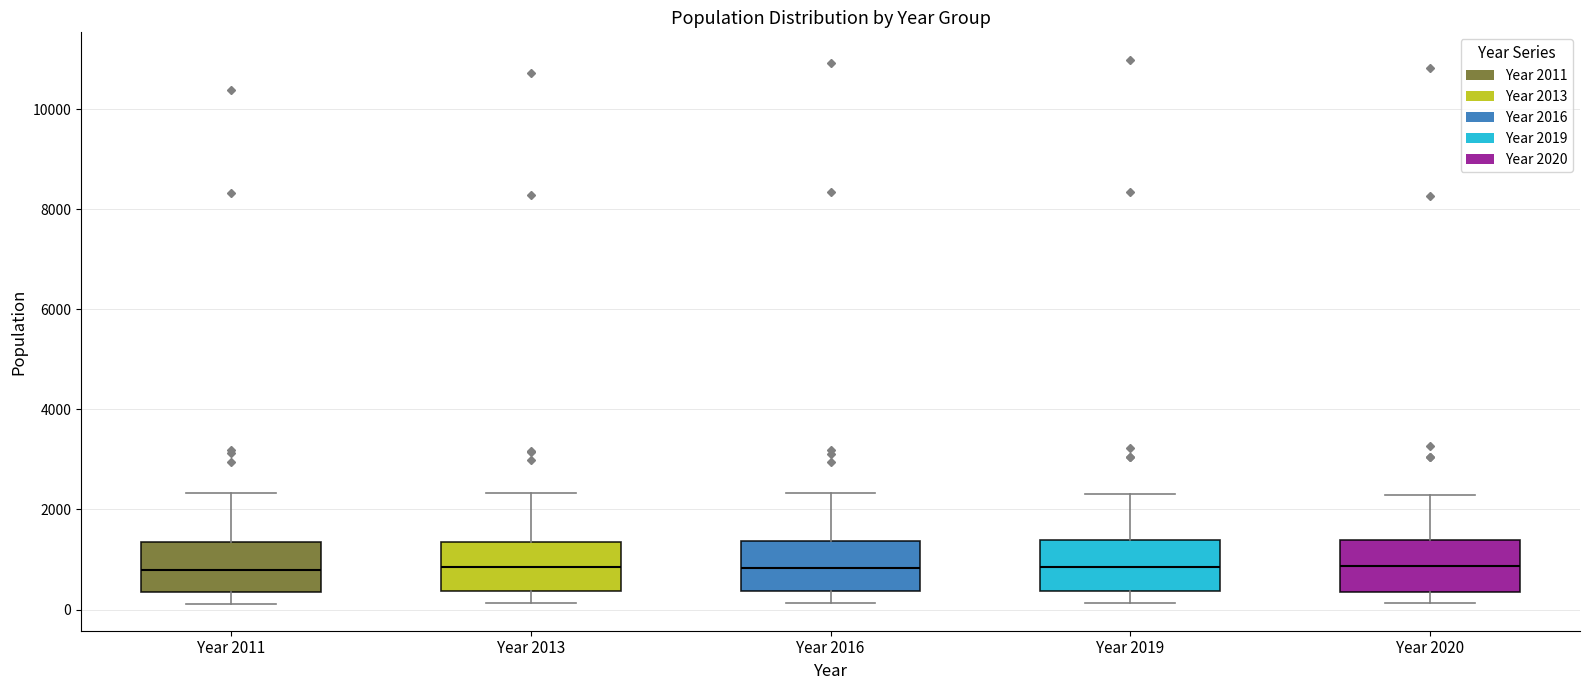

Reading left to right, read every box against the y-axis: the position of its median line, the range the box covers, and the ends of its whiskers. The values are not printed on the chart, so give them approximately, as read against the axis.

Year 2011: median 800, box 400 to 1400, whiskers 200 to 2400
Year 2013: median 800, box 400 to 1400, whiskers 200 to 2400
Year 2016: median 800, box 400 to 1400, whiskers 200 to 2400
Year 2019: median 800, box 400 to 1400, whiskers 200 to 2400
Year 2020: median 800, box 400 to 1400, whiskers 200 to 2200